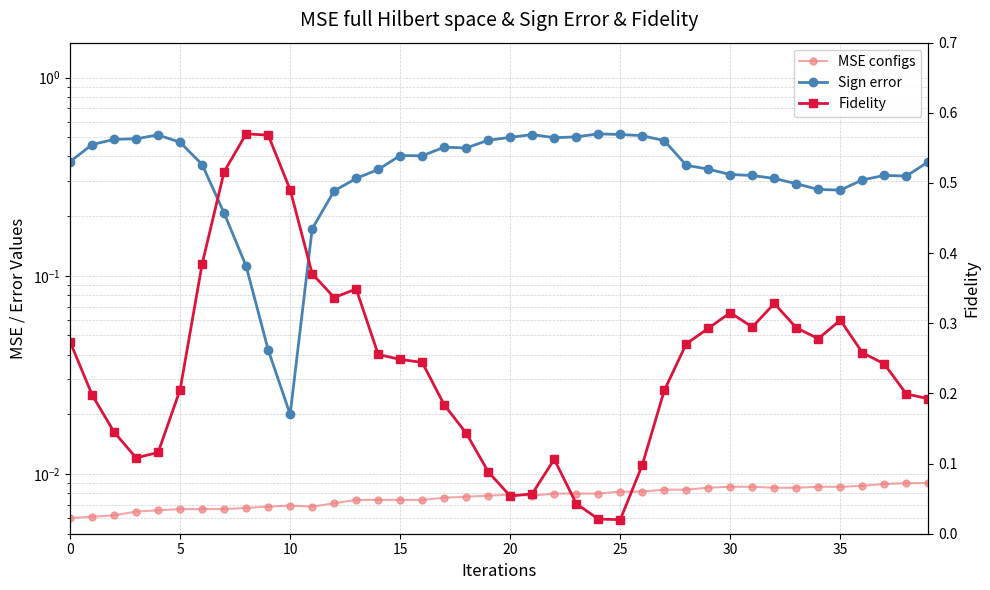

Is this an area chart (filled region under the line)?

No